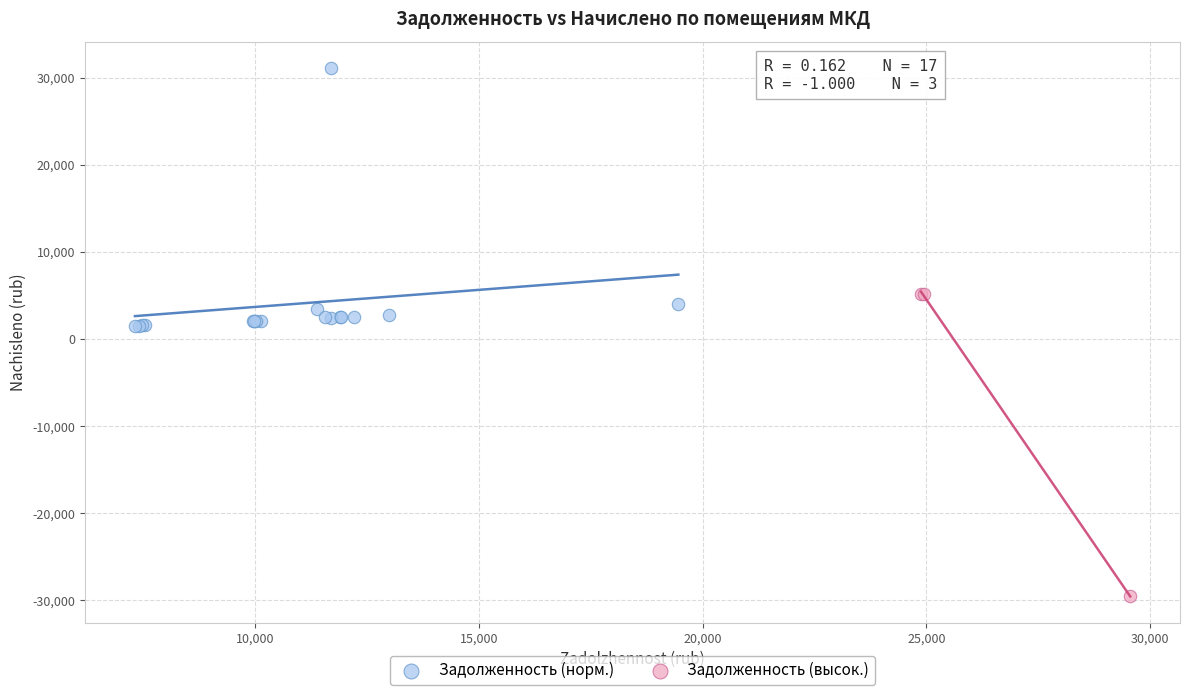

Which series has the largest Y range (max minus min)?

Задолженность (высок.)